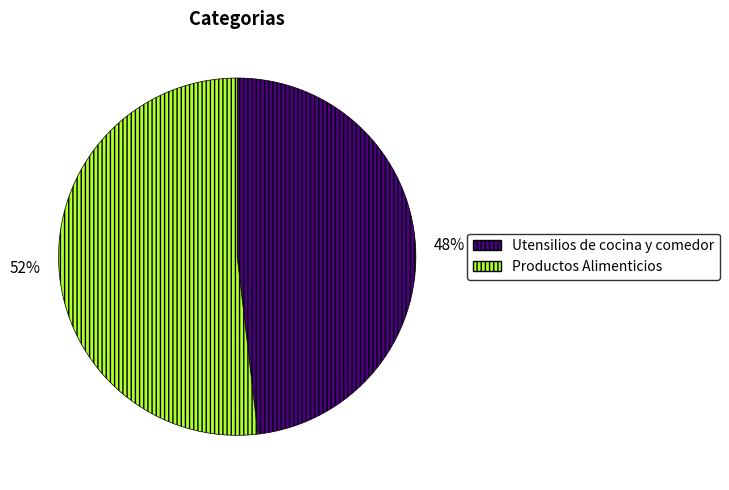

Rank the categories by value from highest to lowest.

Productos Alimenticios, Utensilios de cocina y comedor